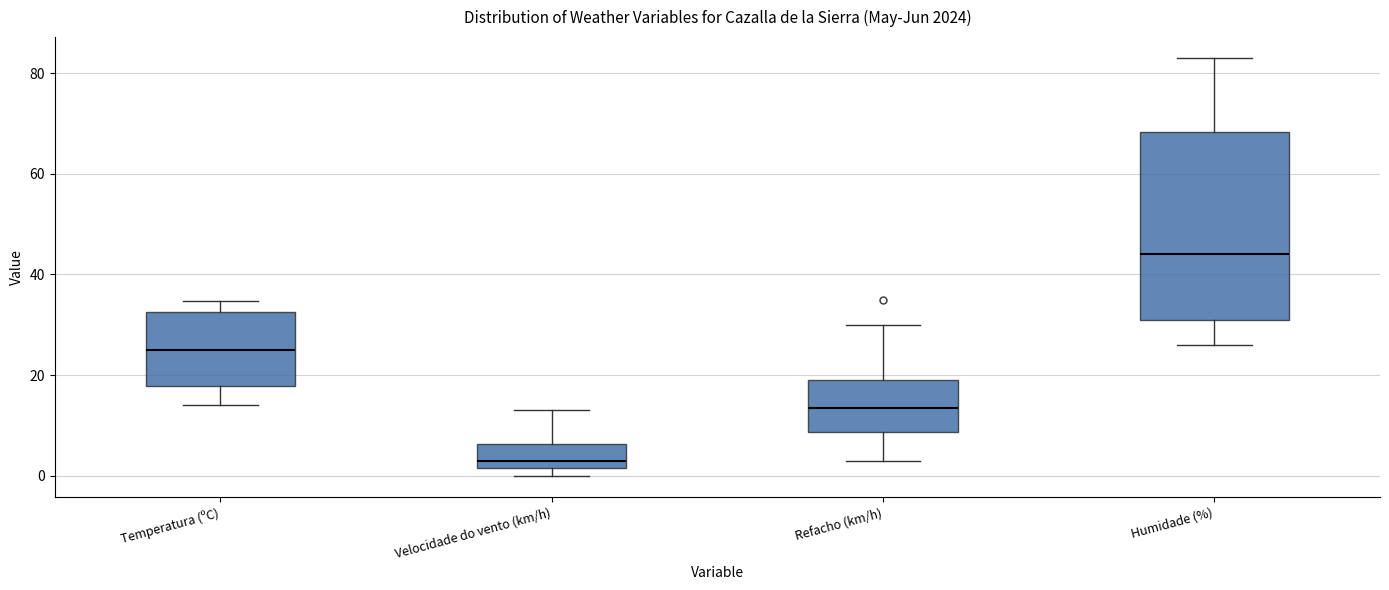

Which box's median line is the lowest?

Velocidade do vento (km/h)